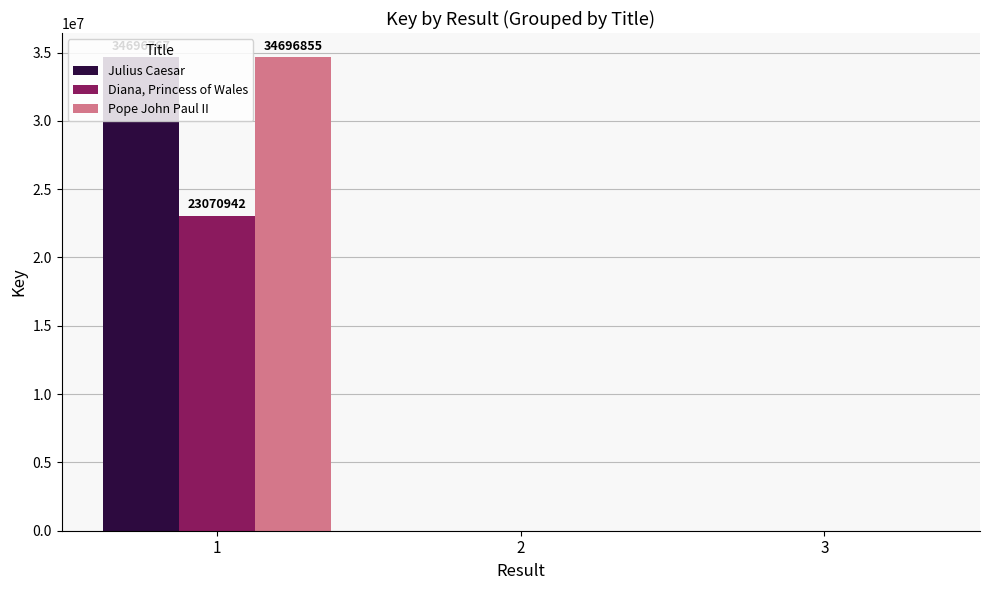

How many categories are shown in the chart?

3